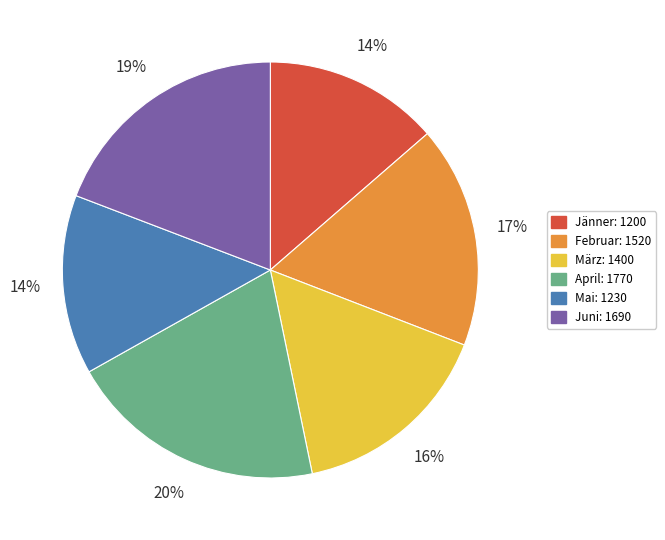

How many segments does this pie chart have?

6